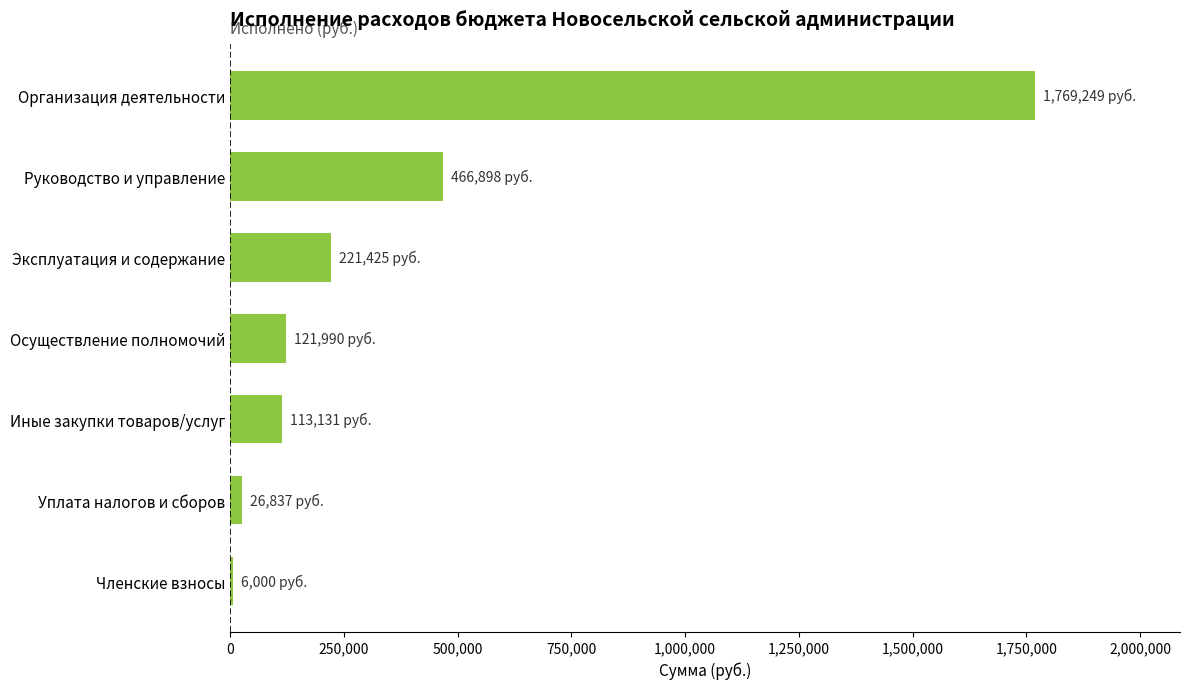

What is the sum of all values?

2725530.6